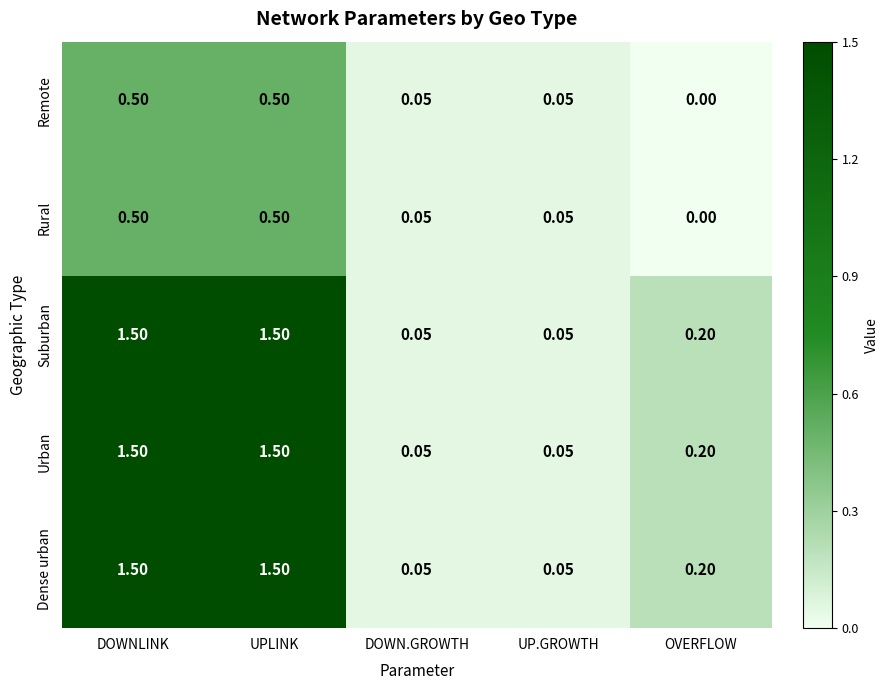

Is the value of Dense urban at UPLINK greater than the value of Remote at DOWN.GROWTH?

Yes